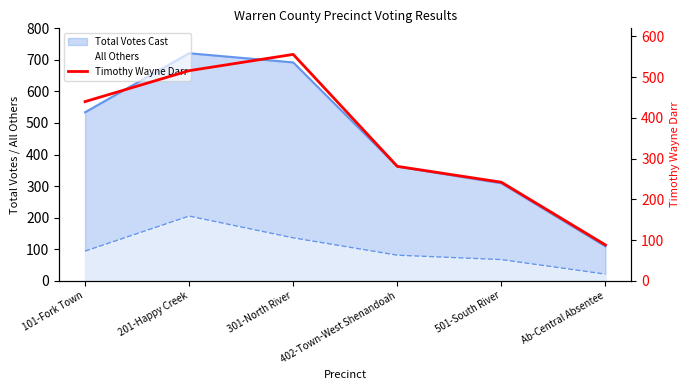

How many data points are less than 440?

3